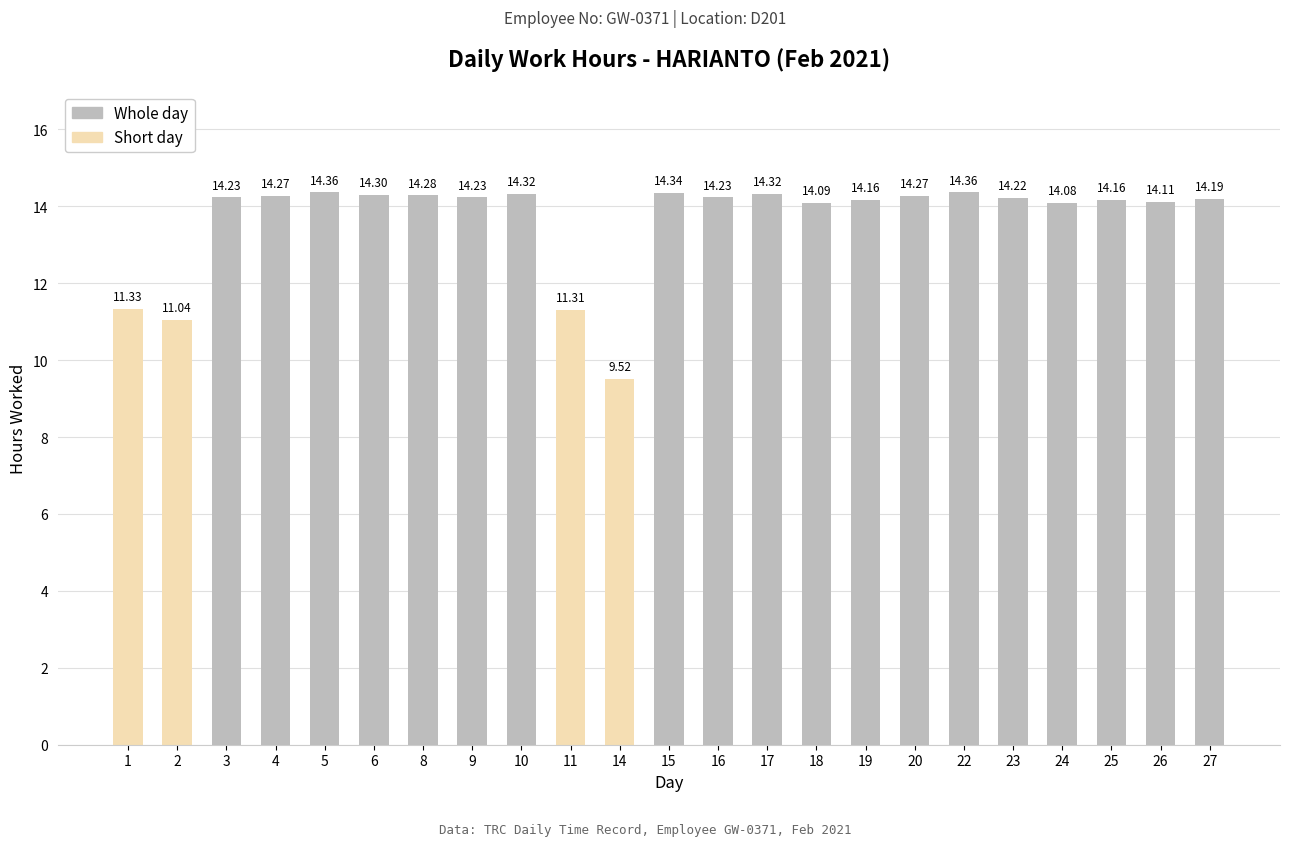

Which series has the largest total across all categories?

Whole day